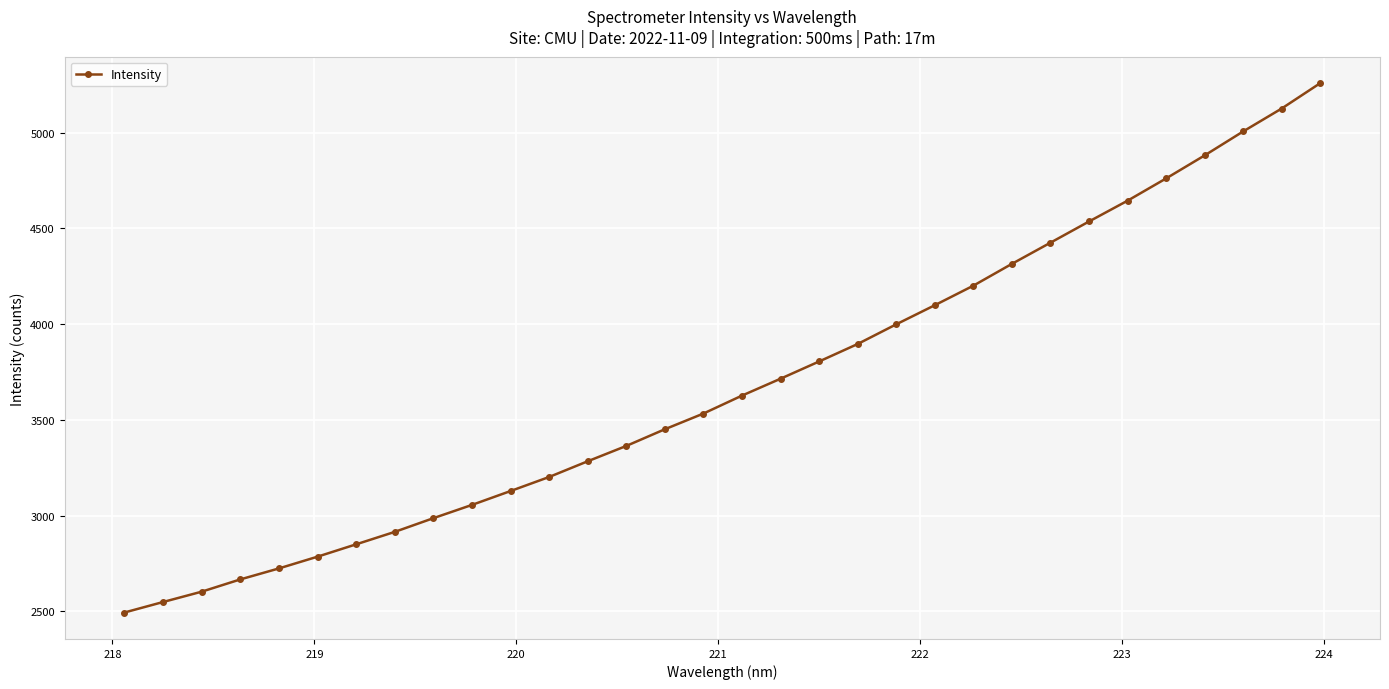

What is the difference between the maximum and minimum values?

2764.1